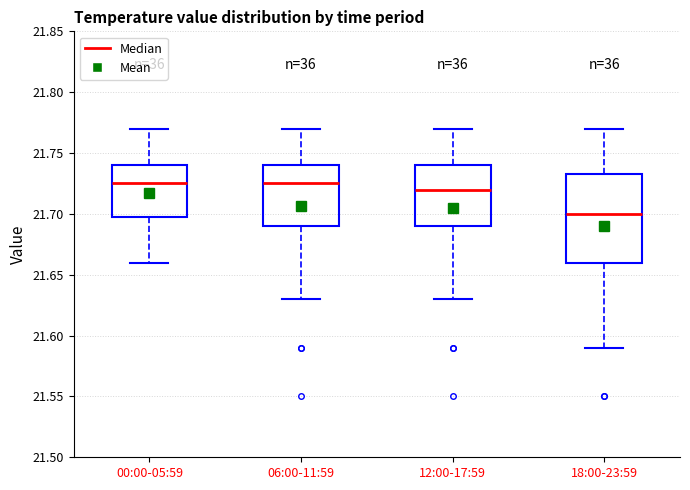

Reading left to right, read every box against the y-axis: the position of its median line, the range the box covers, and the ends of its whiskers. The values are not printed on the chart, so give them approximately, as read against the axis.

00:00-05:59: median 21.725, box 21.700 to 21.740, whiskers 21.660 to 21.770
06:00-11:59: median 21.725, box 21.690 to 21.740, whiskers 21.630 to 21.770
12:00-17:59: median 21.720, box 21.690 to 21.740, whiskers 21.630 to 21.770
18:00-23:59: median 21.700, box 21.660 to 21.735, whiskers 21.590 to 21.770